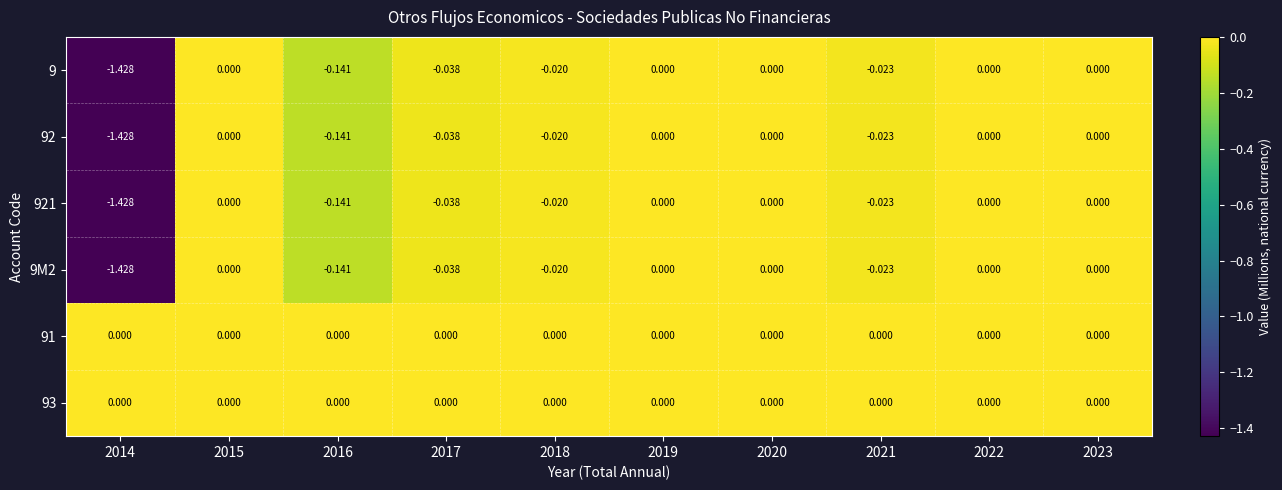

Is the value of 921 at 2019 greater than the value of 9 at 2021?

Yes